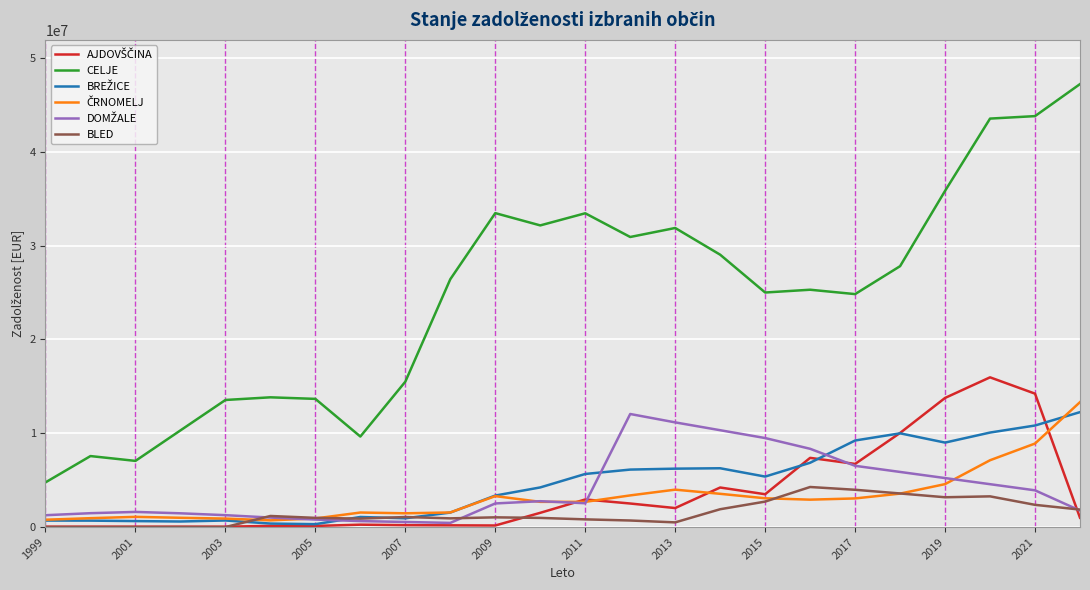

How many values in the BLED series are below 1036236?

12